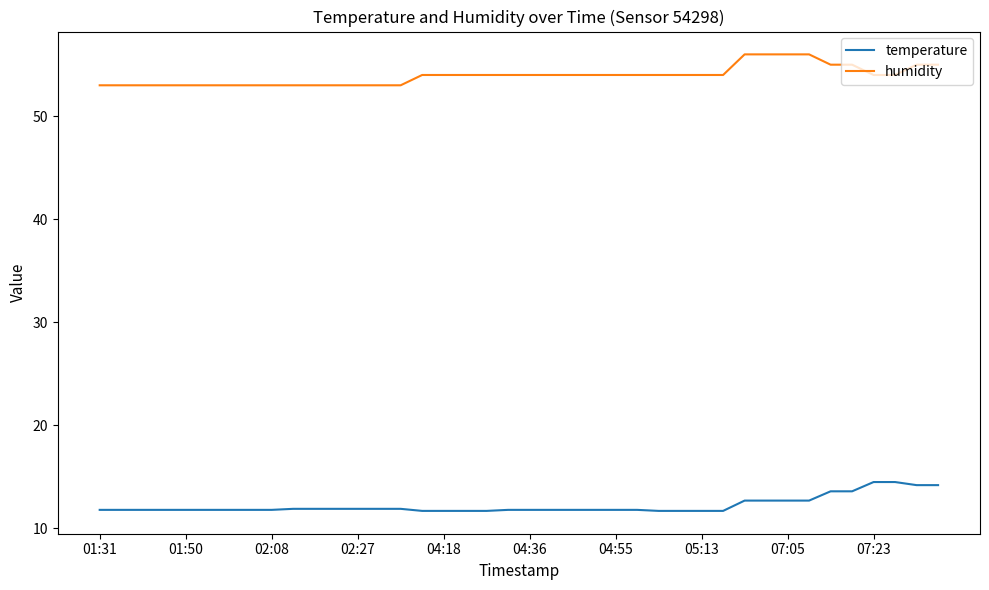

What is the smallest value displayed?

11.7